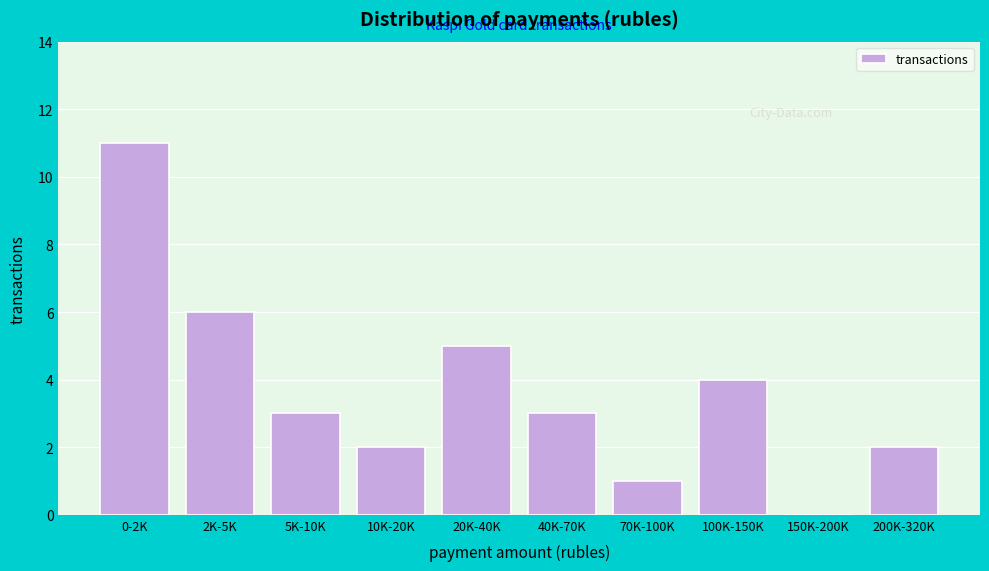

Reading left to right, transcribe all the data shown in this chart.

0-2K=11	2K-5K=6	5K-10K=3	10K-20K=2	20K-40K=5	40K-70K=3	70K-100K=1	100K-150K=4	150K-200K=0	200K-320K=2